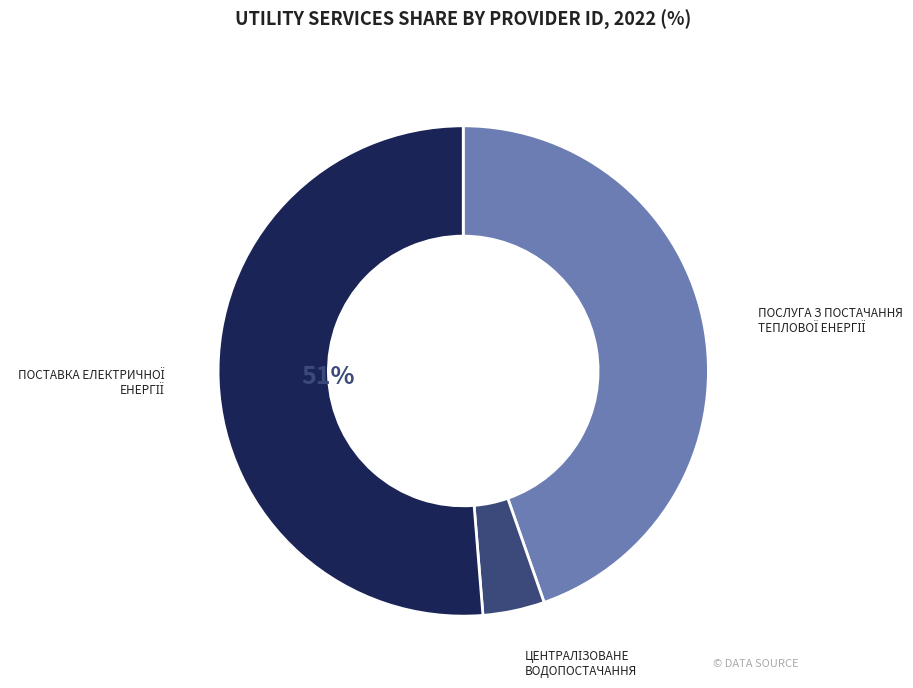

Is there a majority slice in this chart?

Yes